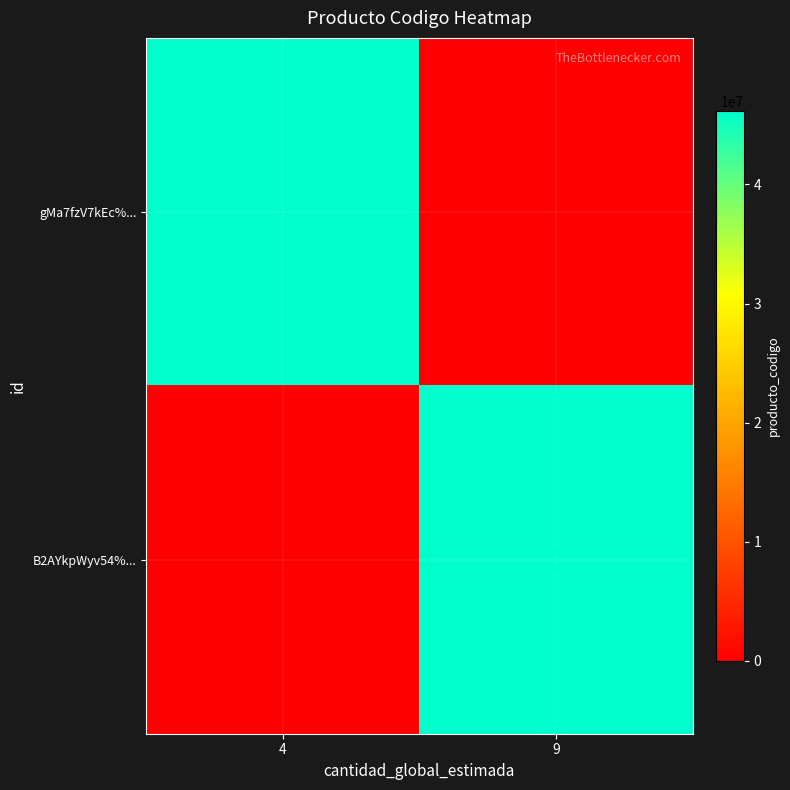

What is the maximum value shown in the chart?

46191601